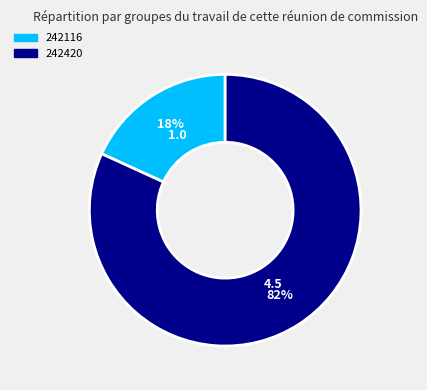

To the nearest percent, what is the difference between the 242116 and 242420 slice percentages?

64%